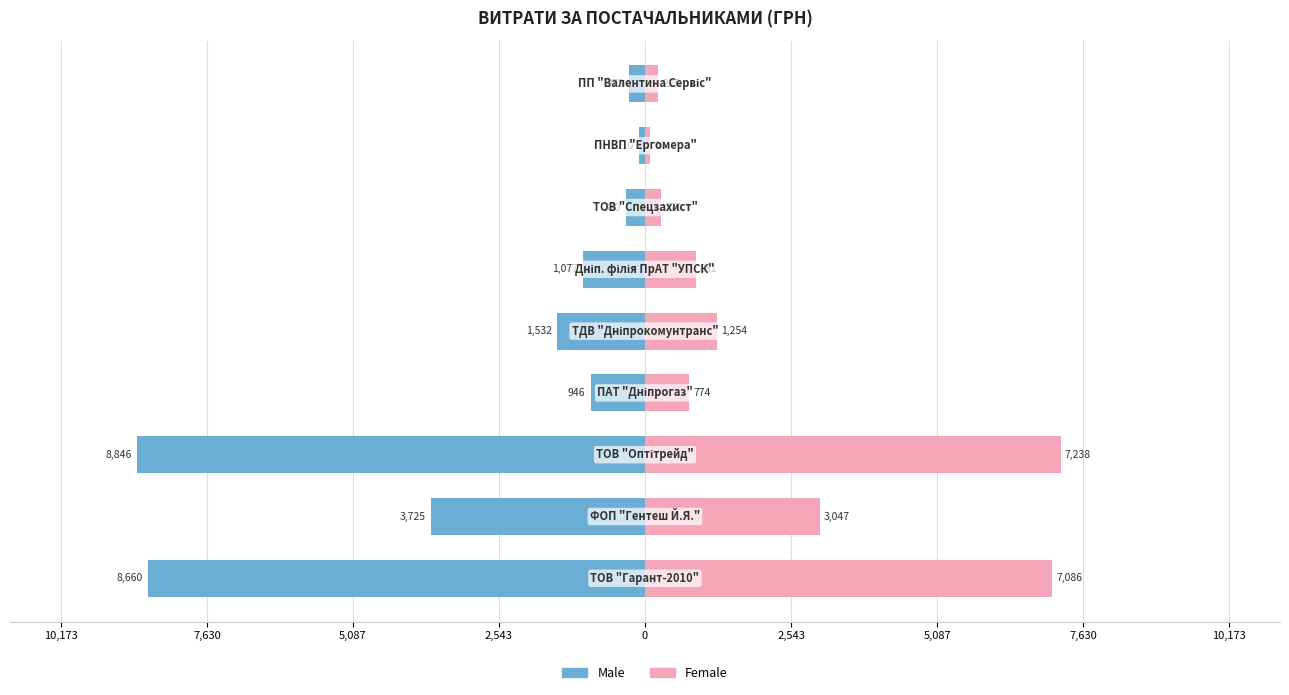

Does the chart contain any negative values?

Yes